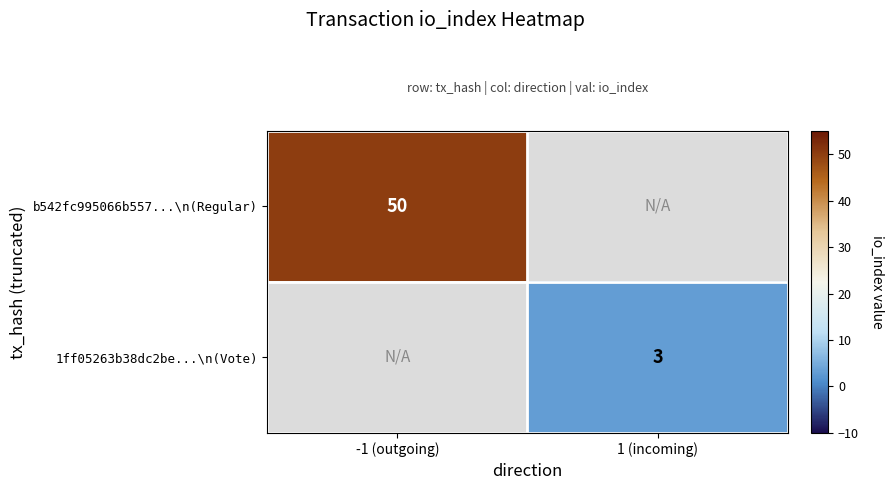

The value of 1ff05263b38dc2be...\n(Vote) at 1 (incoming) is 5. True or false?

False